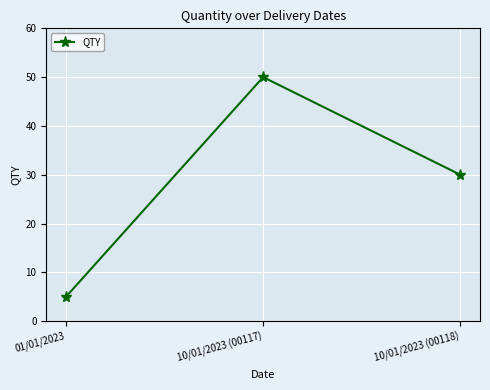

Rank the categories by value from highest to lowest.

10/01/2023 (00117), 10/01/2023 (00118), 01/01/2023